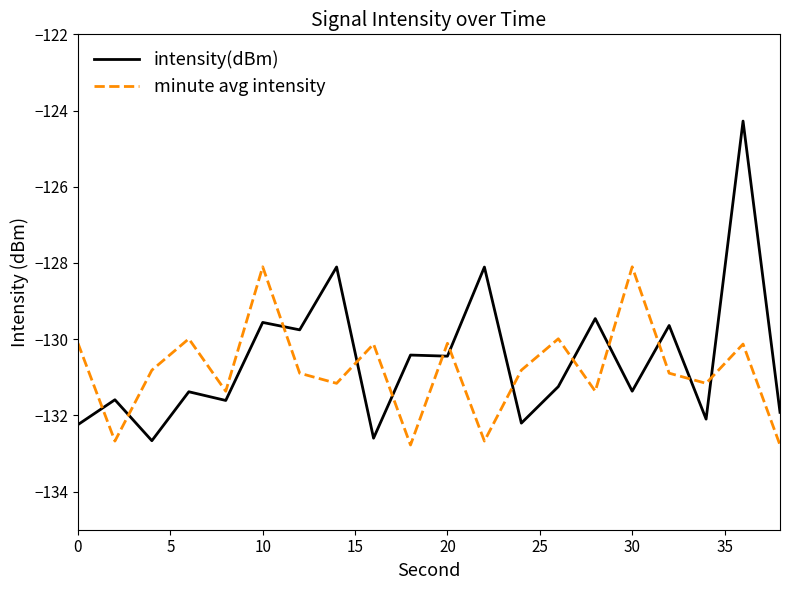

Which series ends up on top after the final intersection of intensity(dBm) and minute avg intensity?

intensity(dBm)